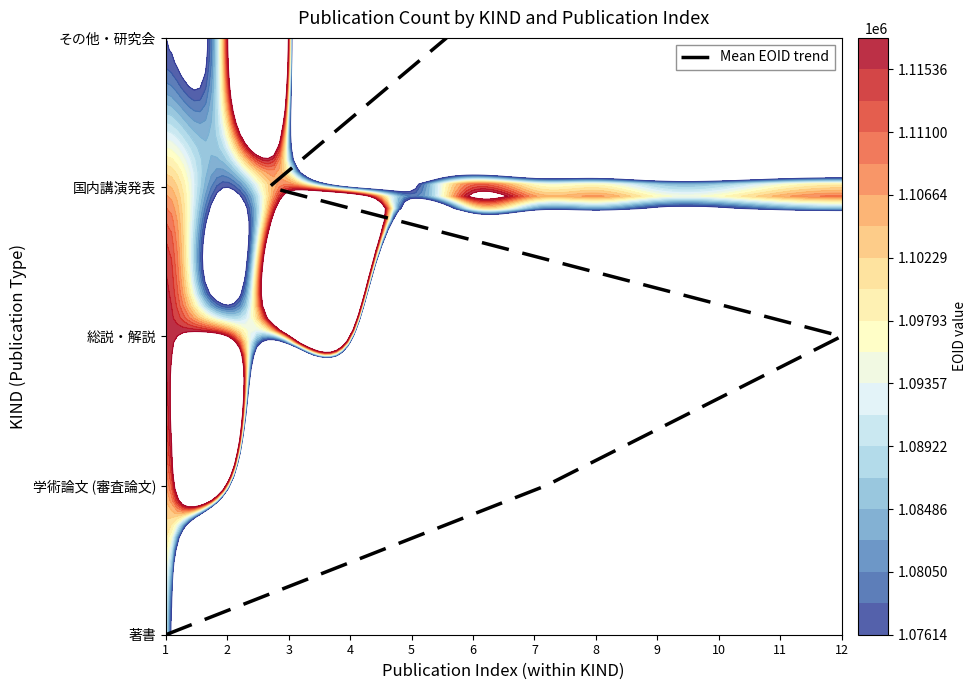

The chart shows a value of 2 at 2. True or false?

False